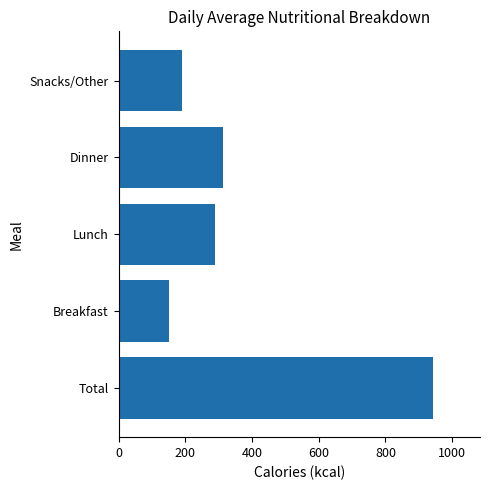

Are the bars horizontal?

Yes